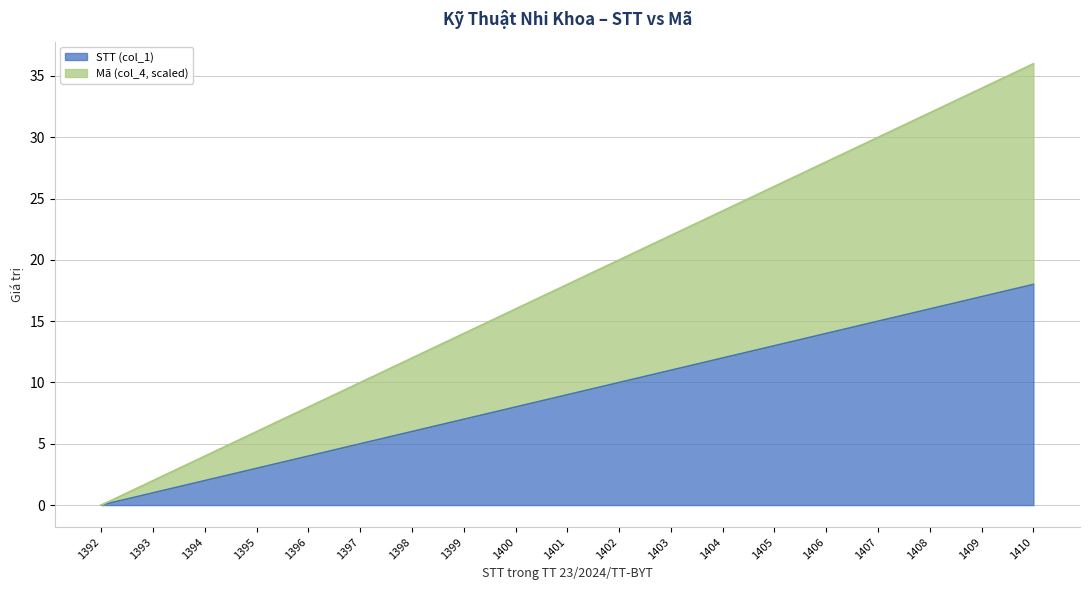

True or false: STT (col_1) and MA (col_4) cross at least once.

False